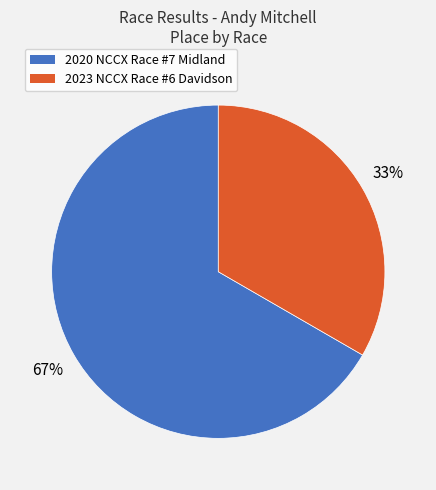

Which category has the smallest portion of the pie?

2023 NCCX Race #6 Davidson